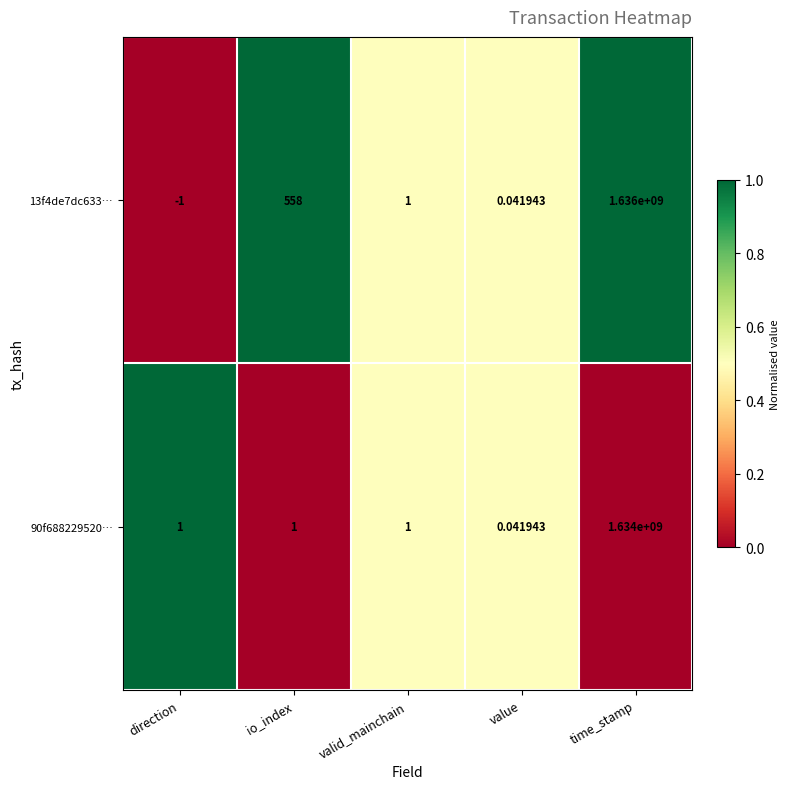

At which label does 13f4de7dc633… first exceed 1?

io_index